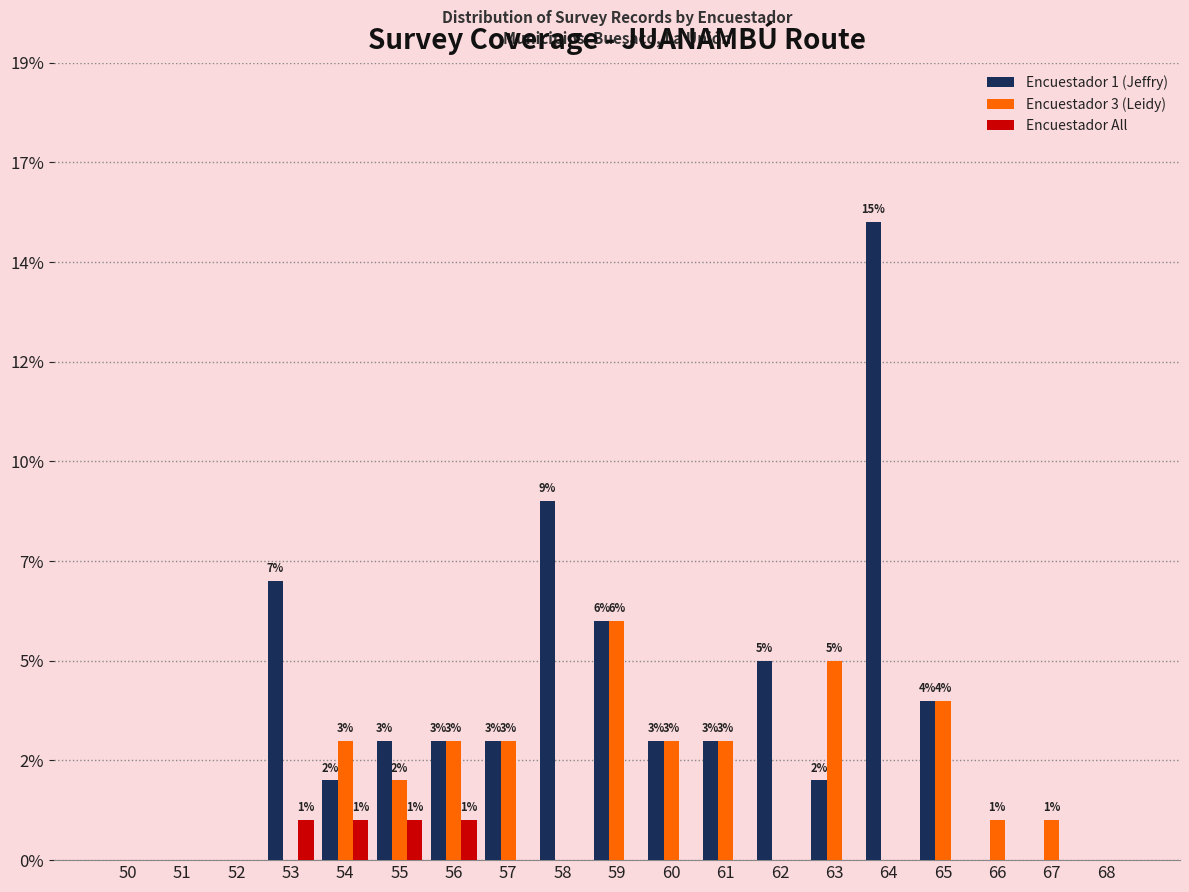

Reading left to right, extract all data points from this chart.

Encuestador 1 (Jeffry): 0	0	0	7	2	3	3	3	9	6	3	3	5	2	16	4	0	0	0
Encuestador 3 (Leidy): 0	0	0	0	3	2	3	3	0	6	3	3	0	5	0	4	1	1	0
Encuestador All: 0	0	0	1	1	1	1	0	0	0	0	0	0	0	0	0	0	0	0